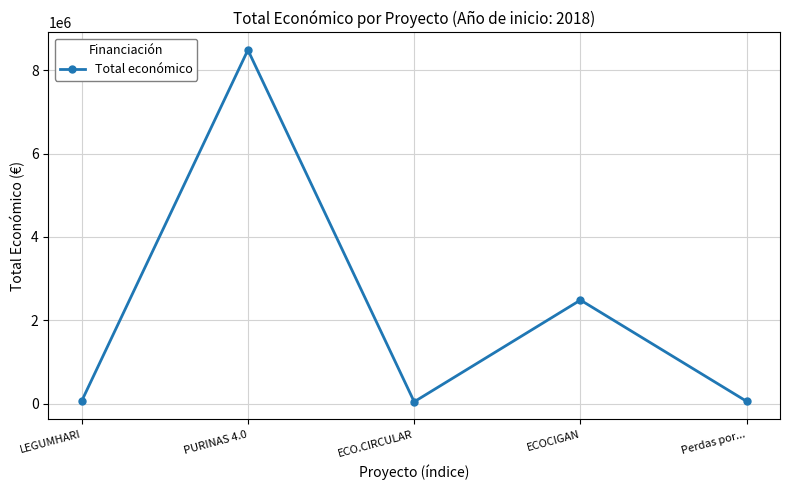

Where is the first local maximum?

PURINAS 4.0